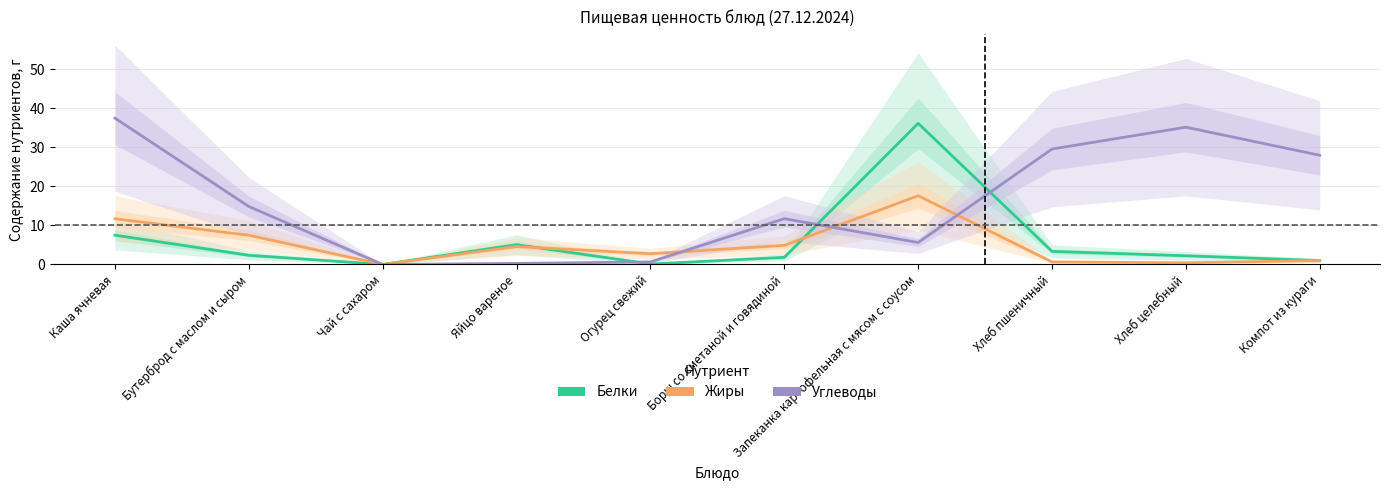

The value of Углеводы at Борщ со сметаной и говядиной is 4.3. True or false?

False